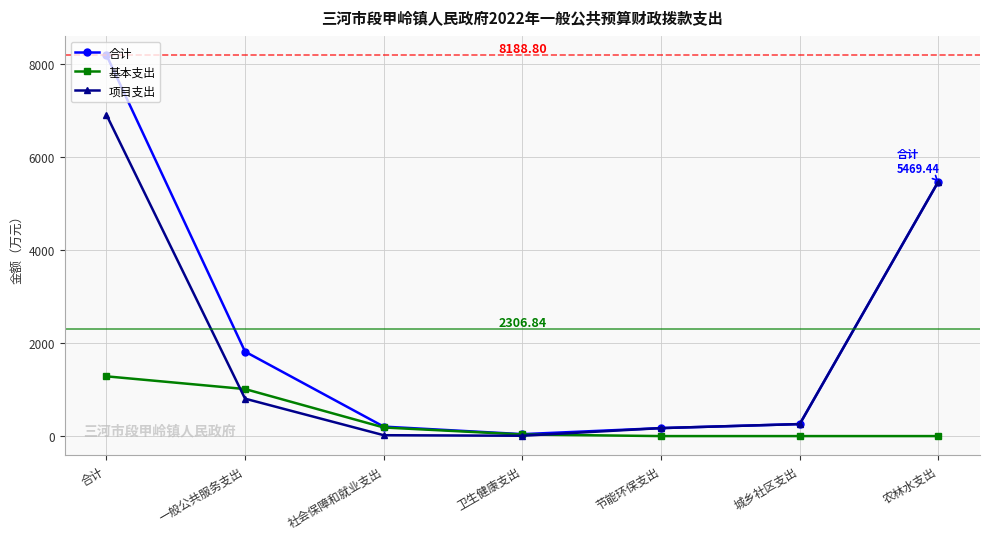

True or false: 合计 has more than 2 interior local peaks.

False